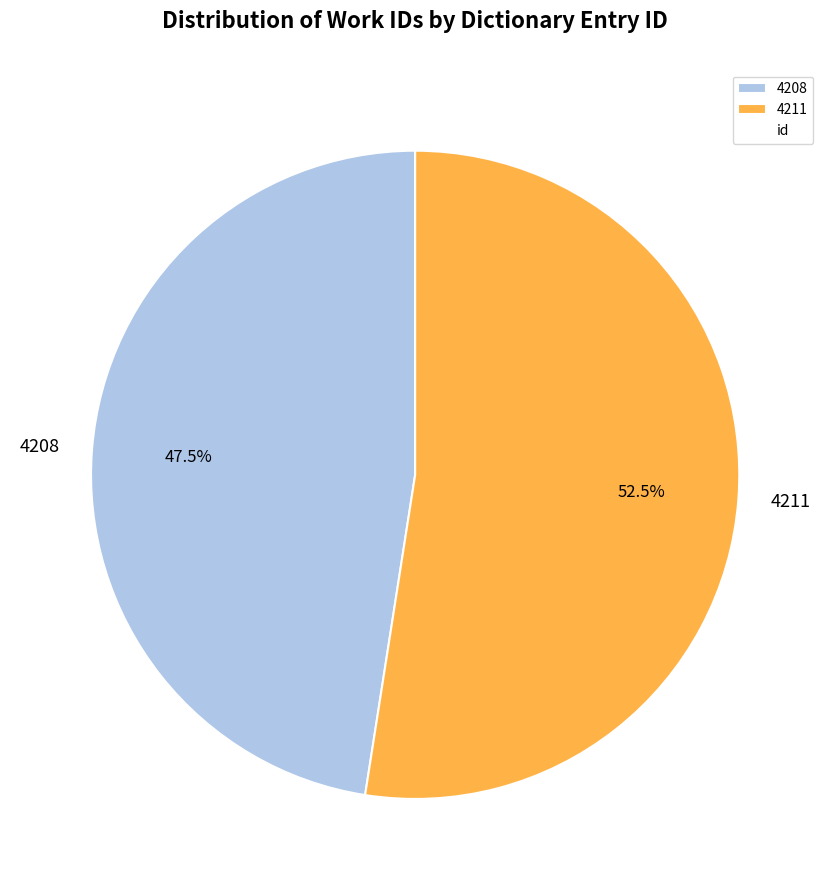

Count the number of slices in the pie.

2